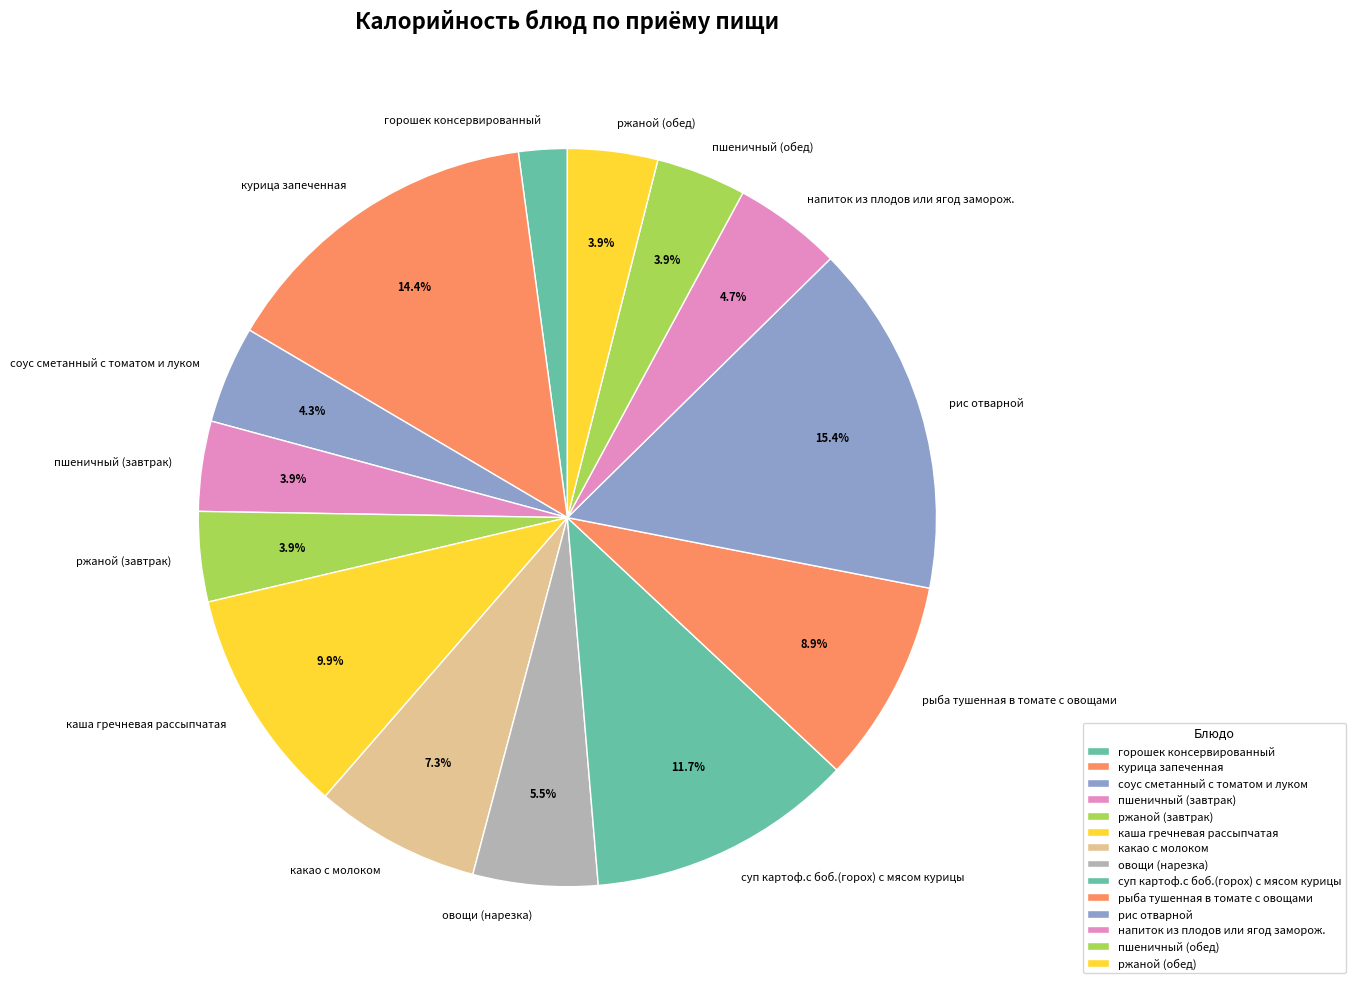

Which has a higher value, курица запеченная or горошек консервированный?

курица запеченная